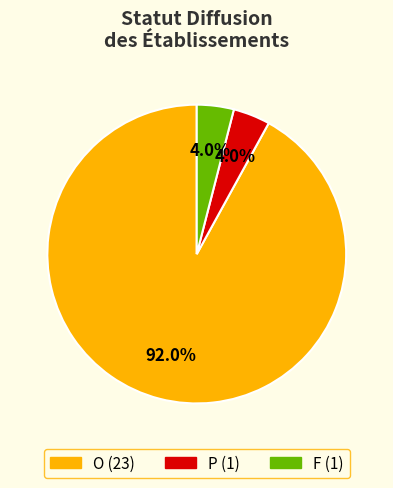

How many slices are in this pie chart?

3